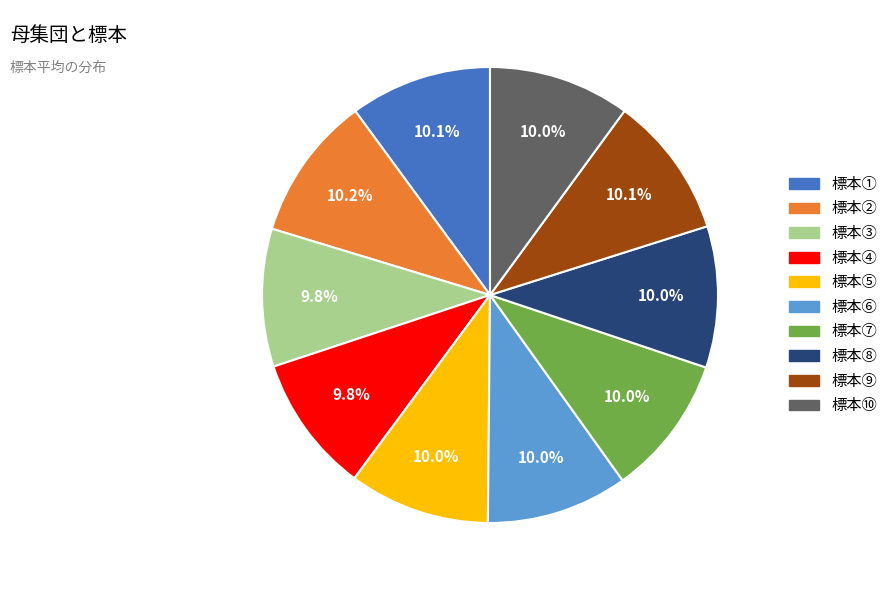

What portion of the pie excludes 標本⑨?

89.9%